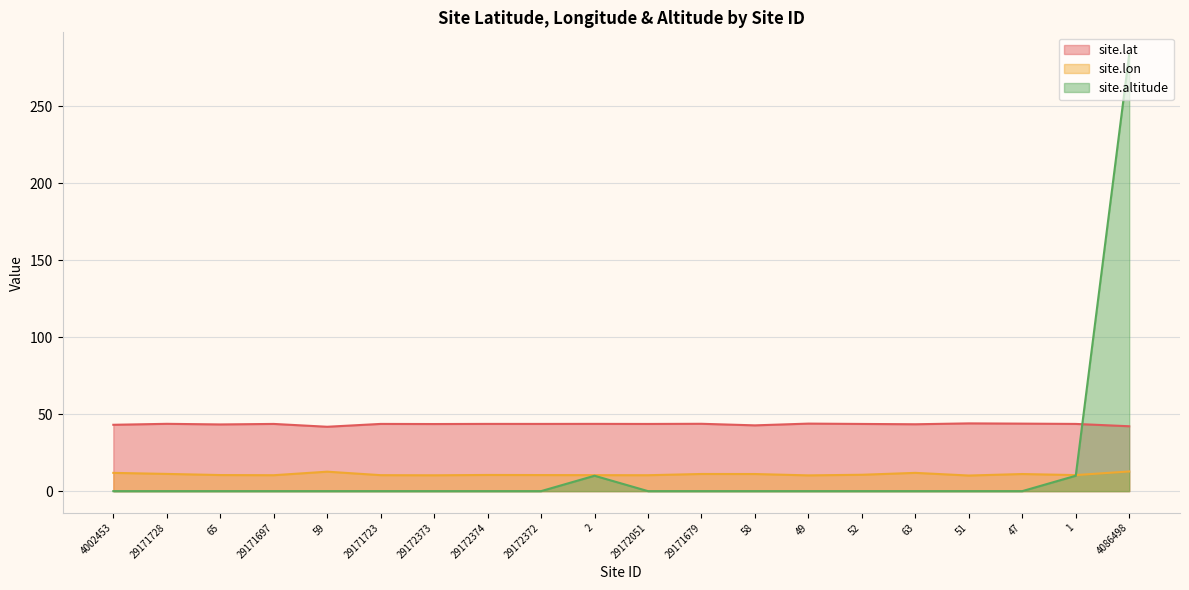

True or false: site.lon and site.lat cross at least once.

False